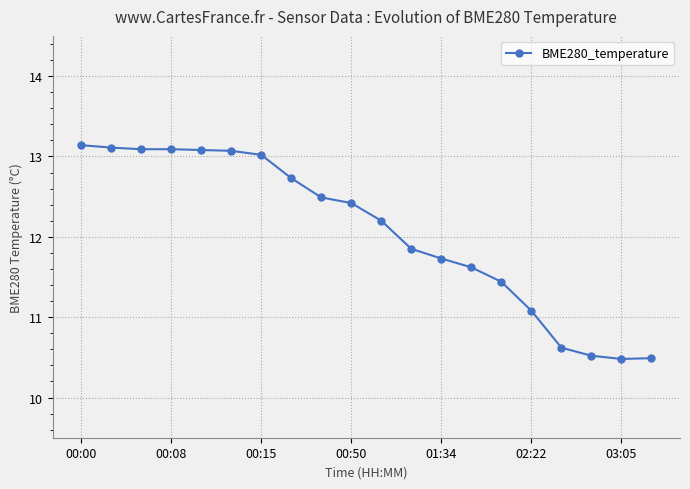

What is the value of the 17th point from the left?

10.6